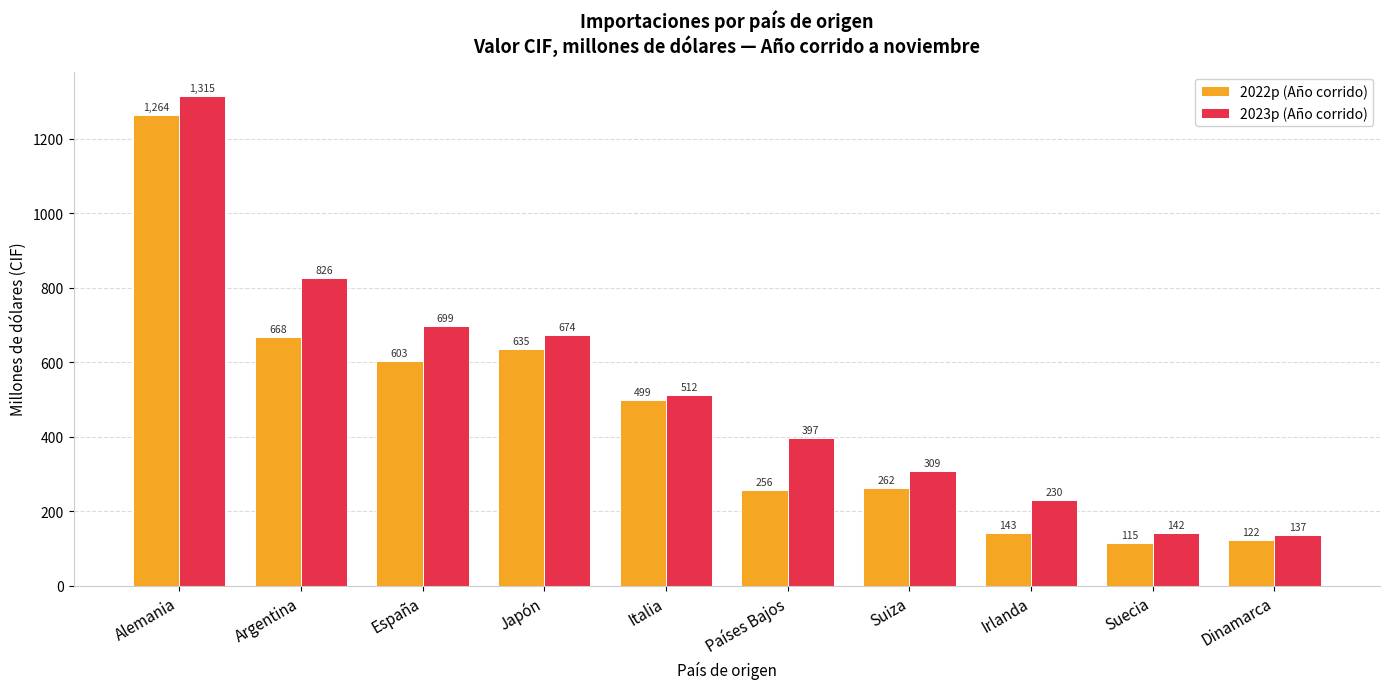

List the series in order of their peak value, highest first.

2023p (Año corrido), 2022p (Año corrido)